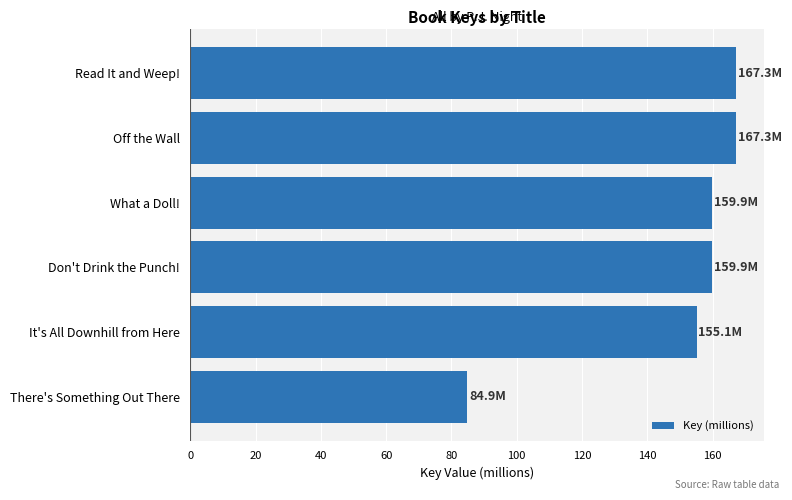

The chart shows a value of 159.9 at What a Doll!. True or false?

True